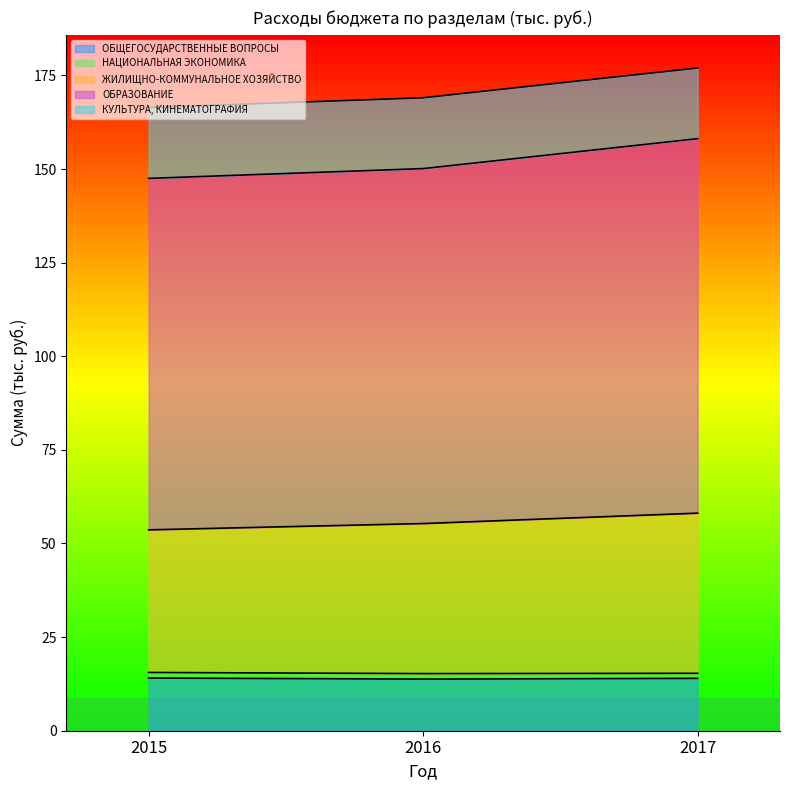

What is the maximum value for ОБЩЕГОСУДАРСТВЕННЫЕ ВОПРОСЫ?

14.1